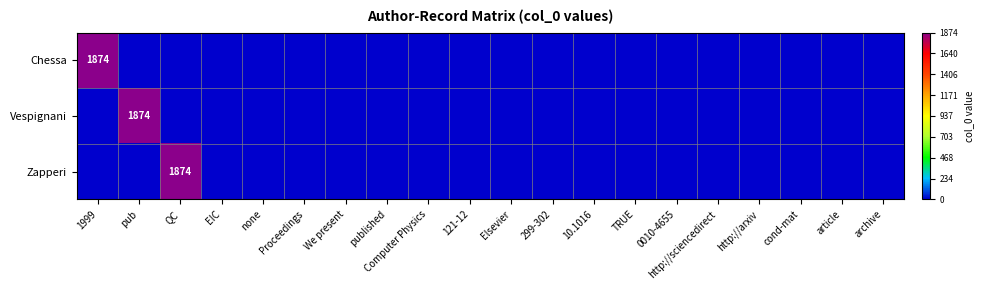

Where is Zapperi nearest to the value 937?

1999